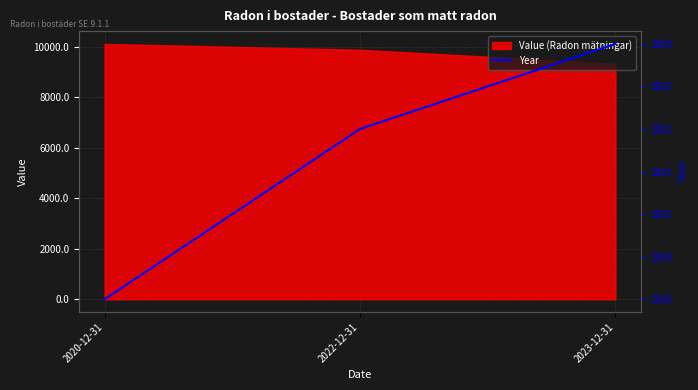

Which category has the lowest value in the Value (Radon mätningar) series?

2023-12-31